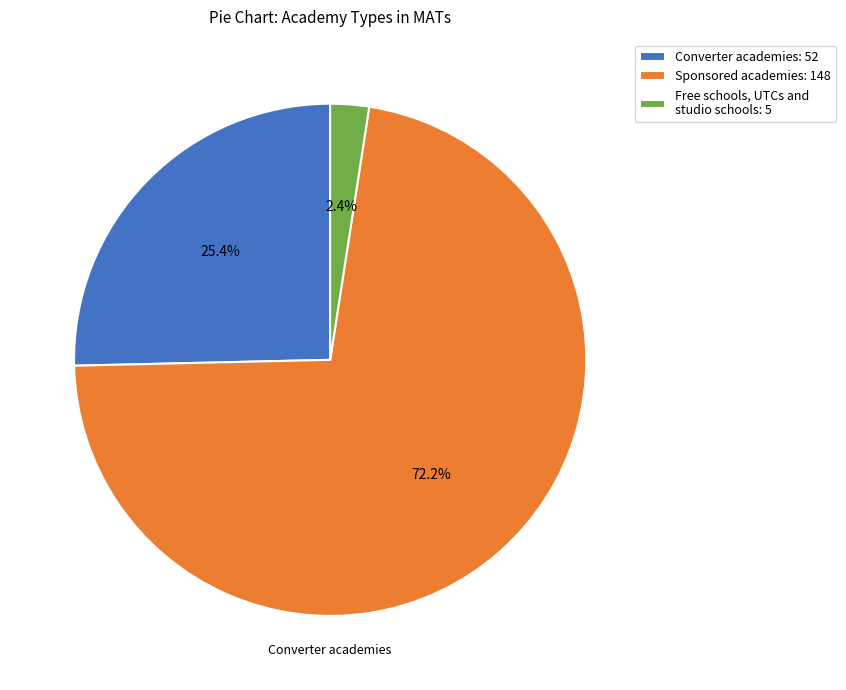

To the nearest percent, what is the average slice percentage?

33%